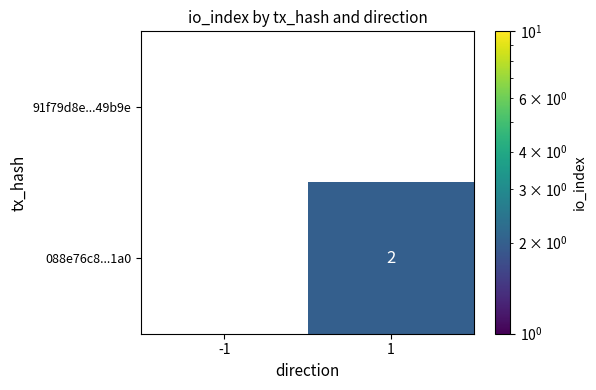

True or false: 088e76c8...1a0 has a value of 3 at 1.

False